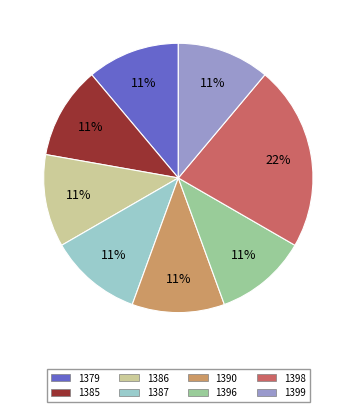

The 1390 slice represents 11% of the pie. True or false?

True